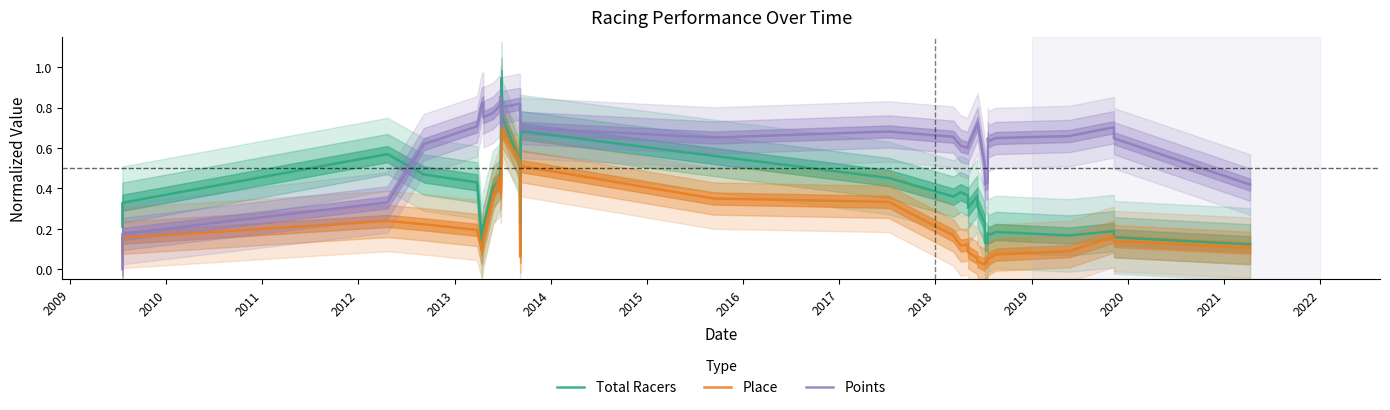

True or false: Total Racers and Points cross at least once.

True